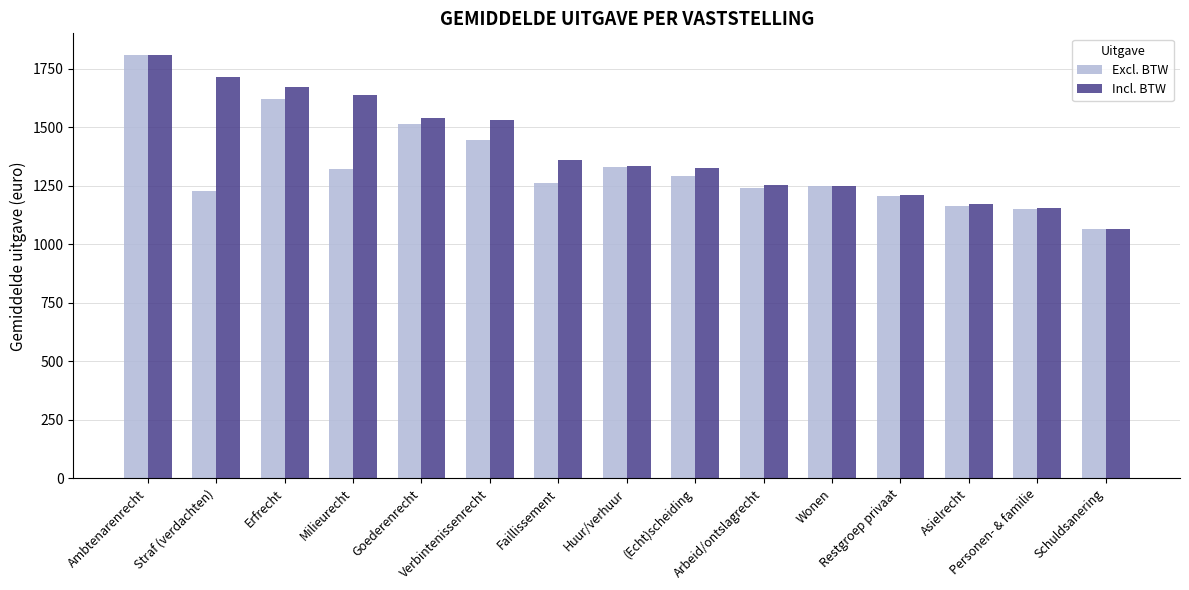

Which series has the largest range (max minus min)?

Excl. BTW